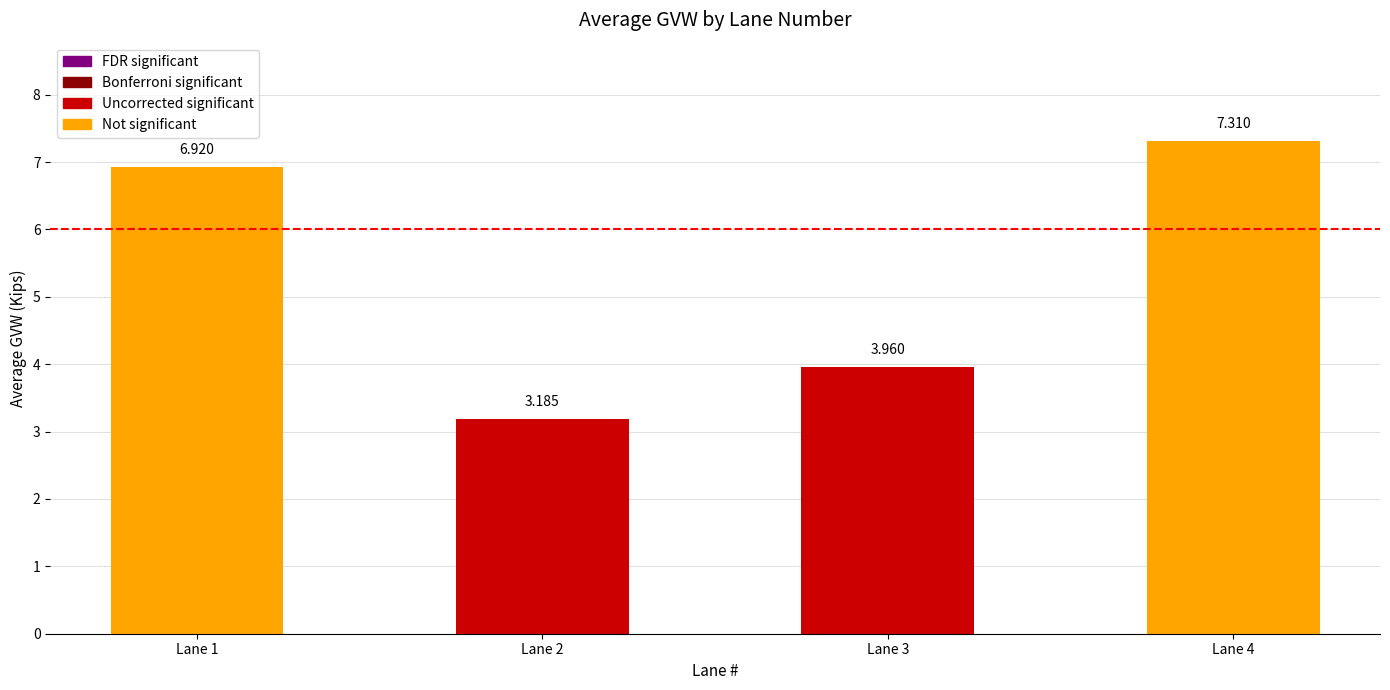

Reading left to right, what are all the values shown in this chart?

6.9	3.2	4.0	7.3